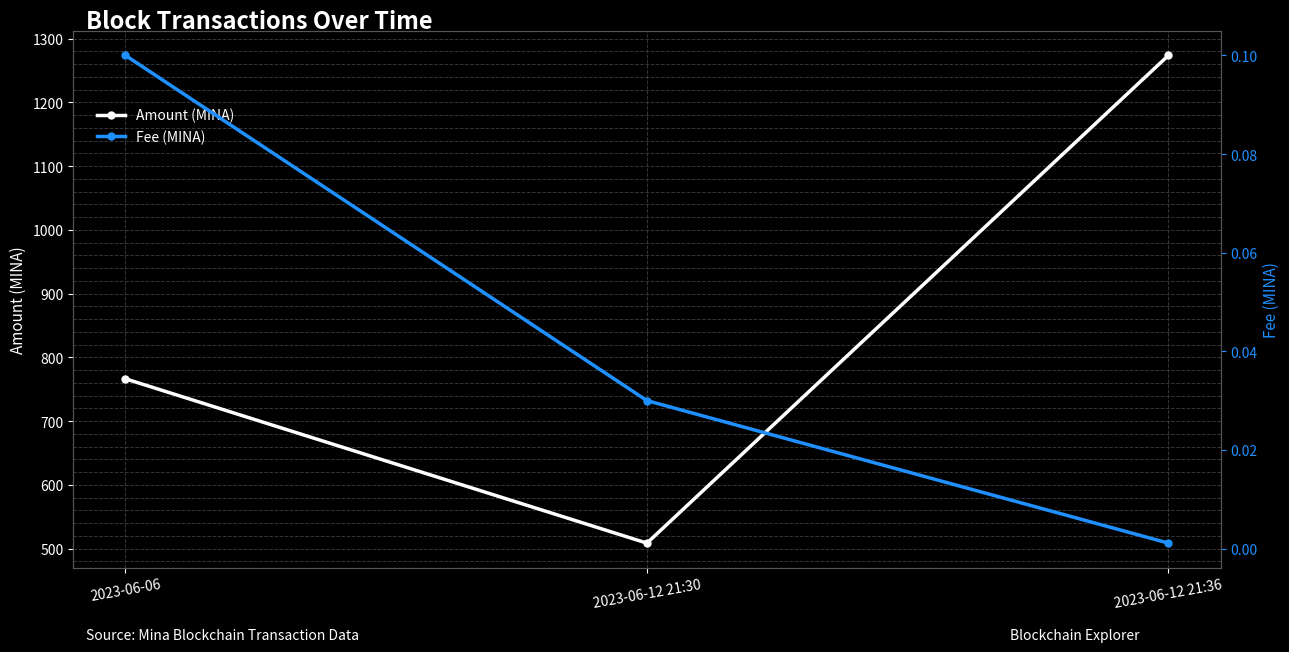

What is the difference between the maximum and minimum values in the Amount (MINA) series?

765.3